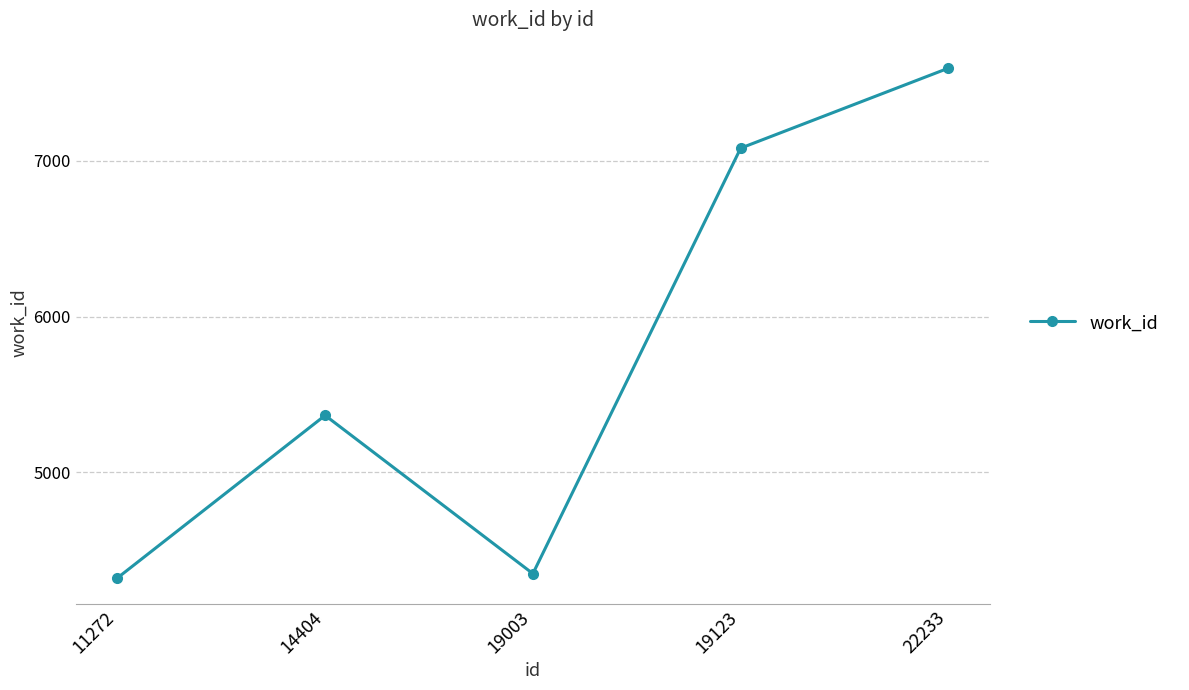

How many interior local valleys (lower than both neighbors) does the data have?

1